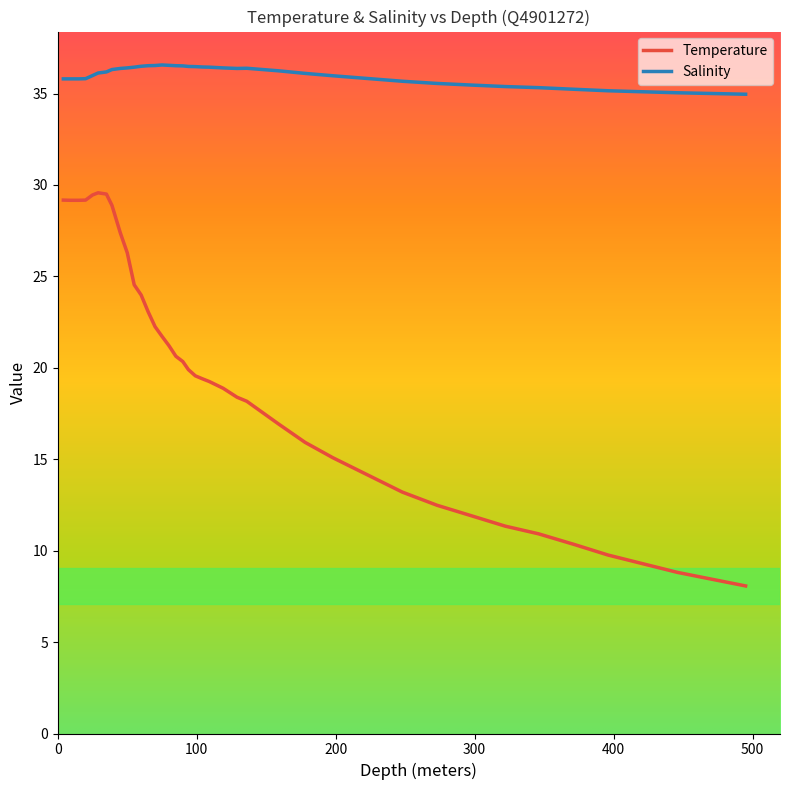

What is the difference between the maximum and minimum values in the Salinity series?

1.6